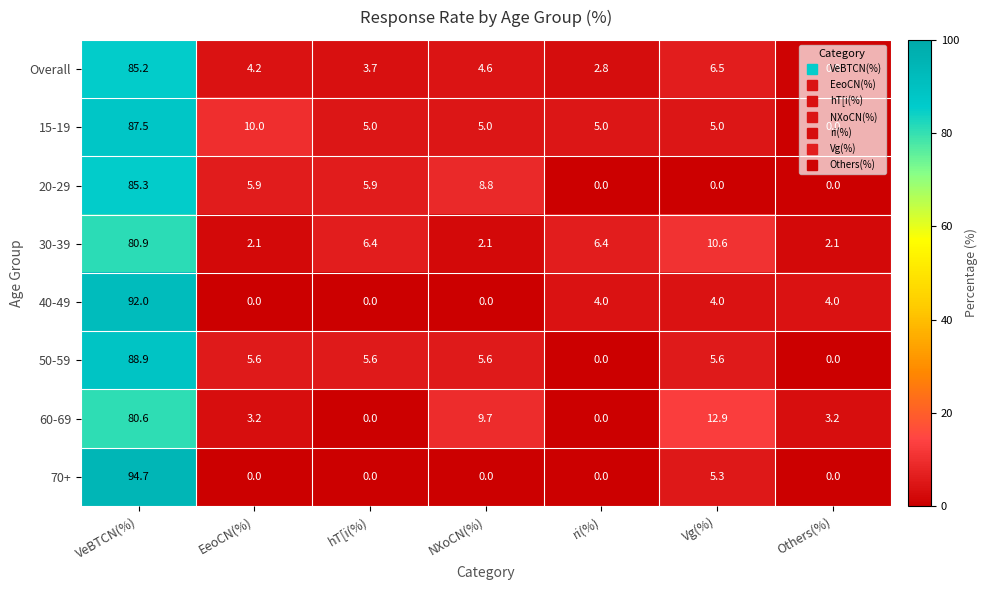

How many categories are shown in the chart?

7